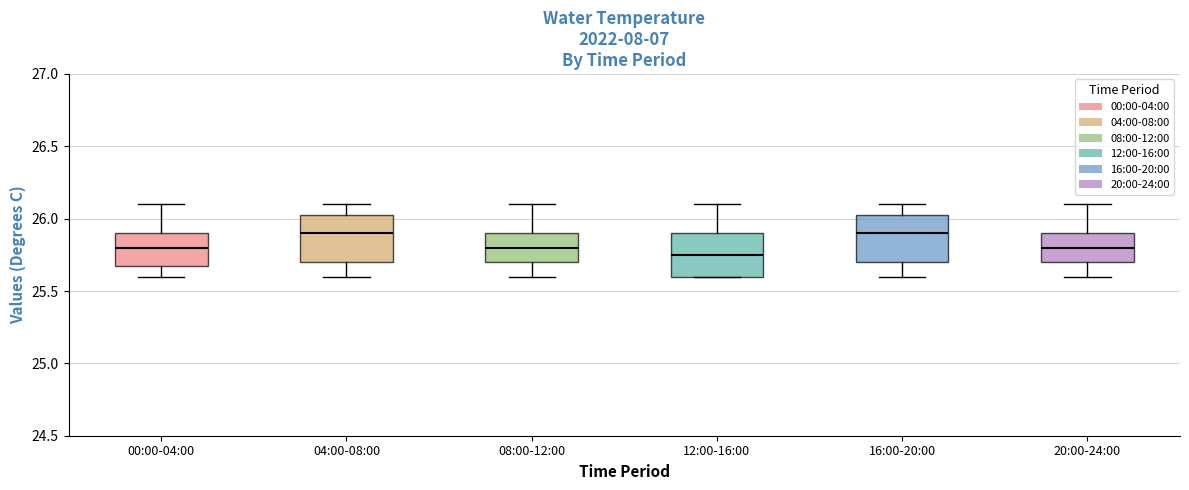

Reading left to right, transcribe this box plot: for each box, give where its median line is, the range the box spans, and where its two whiskers end, as read against the y-axis. The values are not printed on the chart, so give them approximately, as read against the axis.

00:00-04:00: median 25.80, box 25.70 to 25.90, whiskers 25.60 to 26.10
04:00-08:00: median 25.90, box 25.70 to 26.05, whiskers 25.60 to 26.10
08:00-12:00: median 25.80, box 25.70 to 25.90, whiskers 25.60 to 26.10
12:00-16:00: median 25.75, box 25.60 to 25.90, whiskers 25.60 to 26.10
16:00-20:00: median 25.90, box 25.70 to 26.05, whiskers 25.60 to 26.10
20:00-24:00: median 25.80, box 25.70 to 25.90, whiskers 25.60 to 26.10